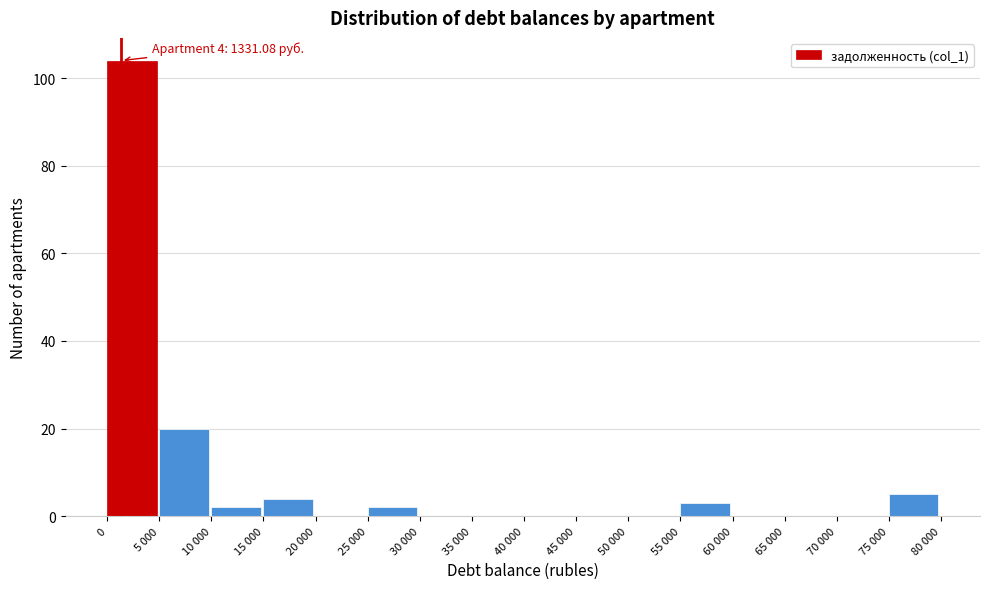

Reading left to right, transcribe all the data shown in this chart.

0=104	5 000=20	10 000=2	15 000=4	20 000=0	25 000=2	30 000=0	35 000=0	40 000=0	45 000=0	50 000=0	55 000=3	60 000=0	65 000=0	70 000=0	75 000=5